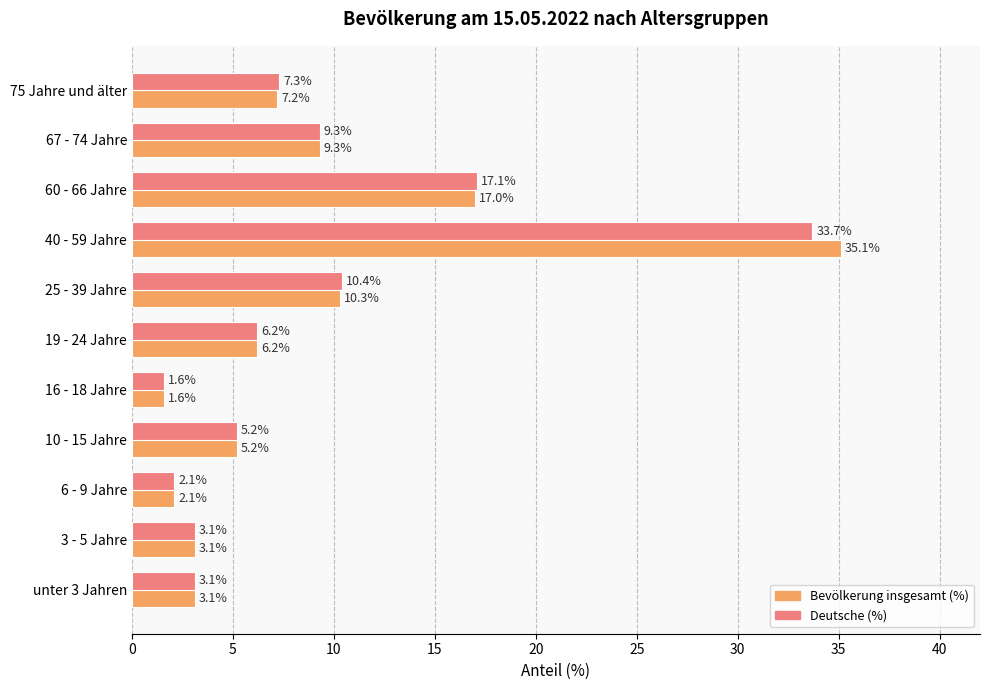

Rank the series by their maximum value, from highest to lowest.

Bevölkerung insgesamt (%), Deutsche (%)